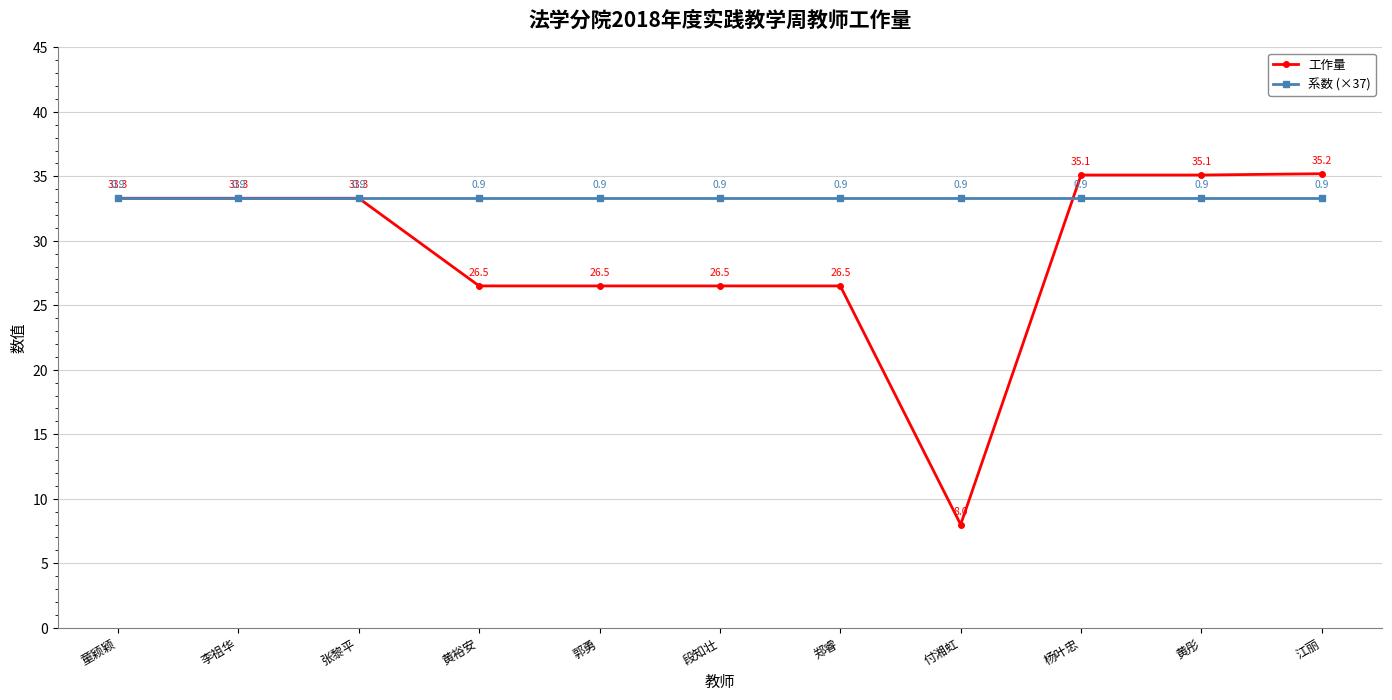

What is the minimum value for 系数 (×37)?

33.3